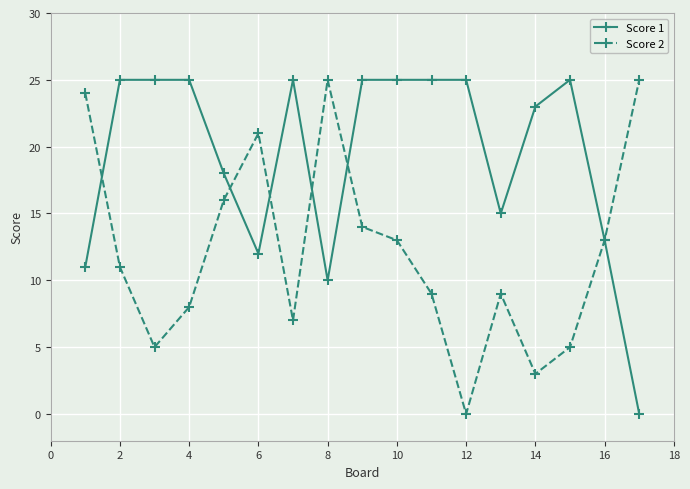

How many positive values does the Score 2 series have?

16